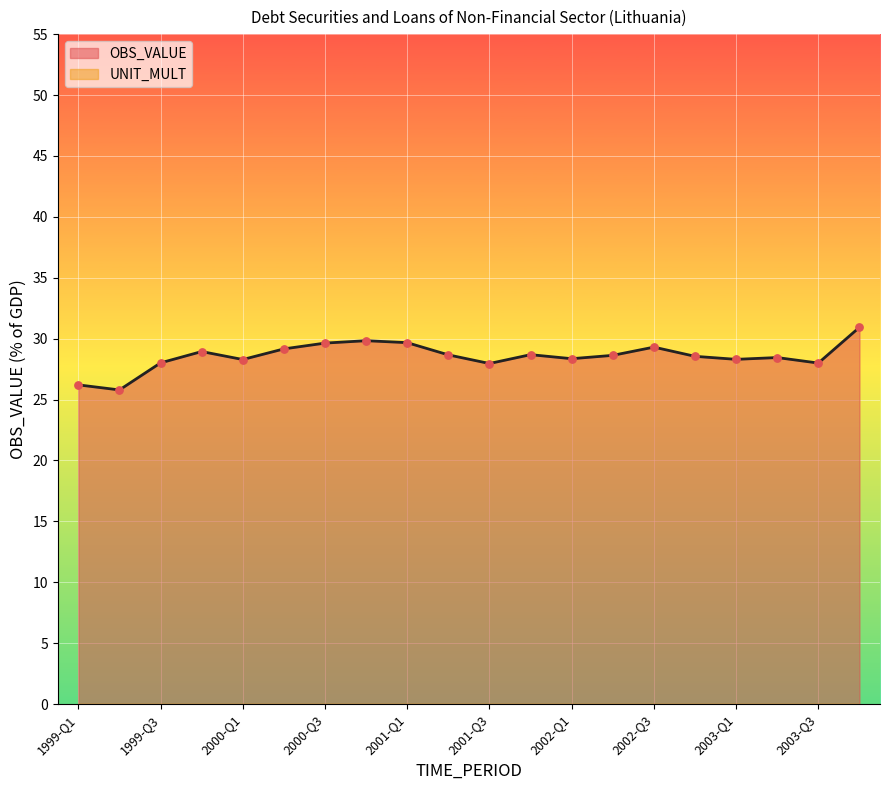

Approximately how many times larger is the value at 2002-Q2 compared to 2002-Q3?

1.0